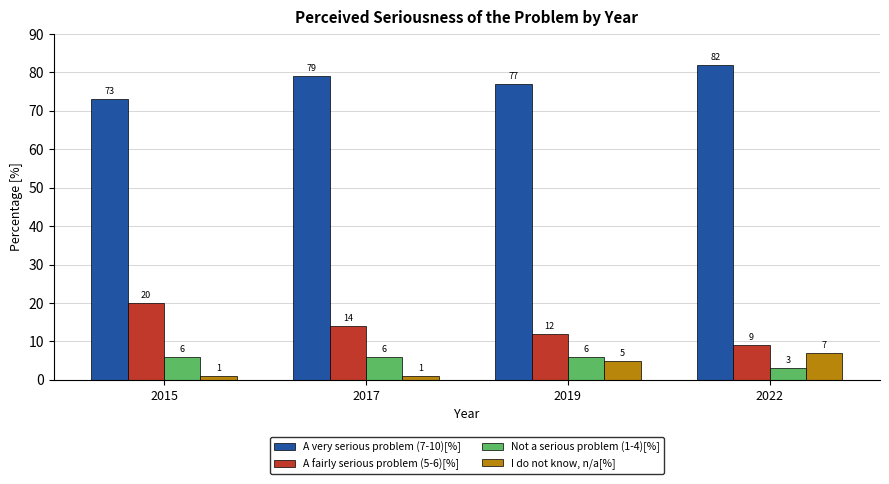

At which category does the chart reach its peak across all series?

2022